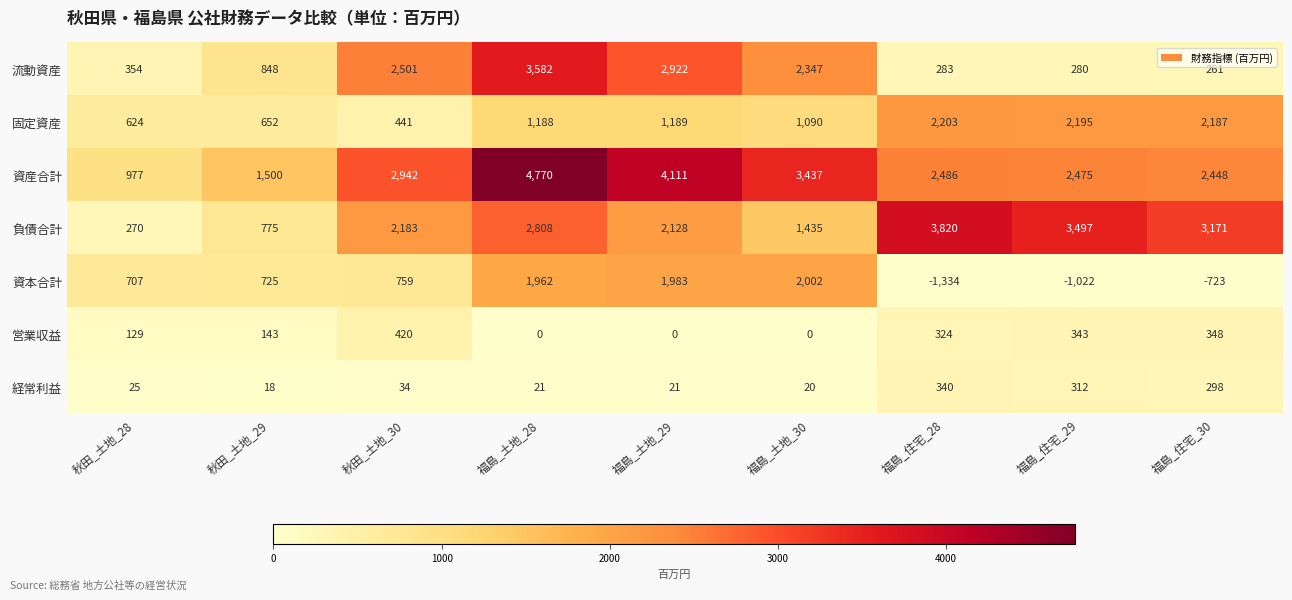

True or false: 営業収益 has a value of 291 at 秋田_土地_30.

False